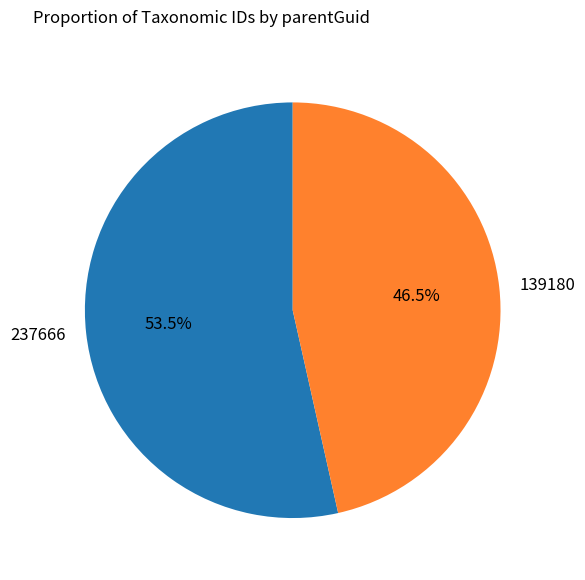

Which has a higher value, 139180 or 237666?

237666